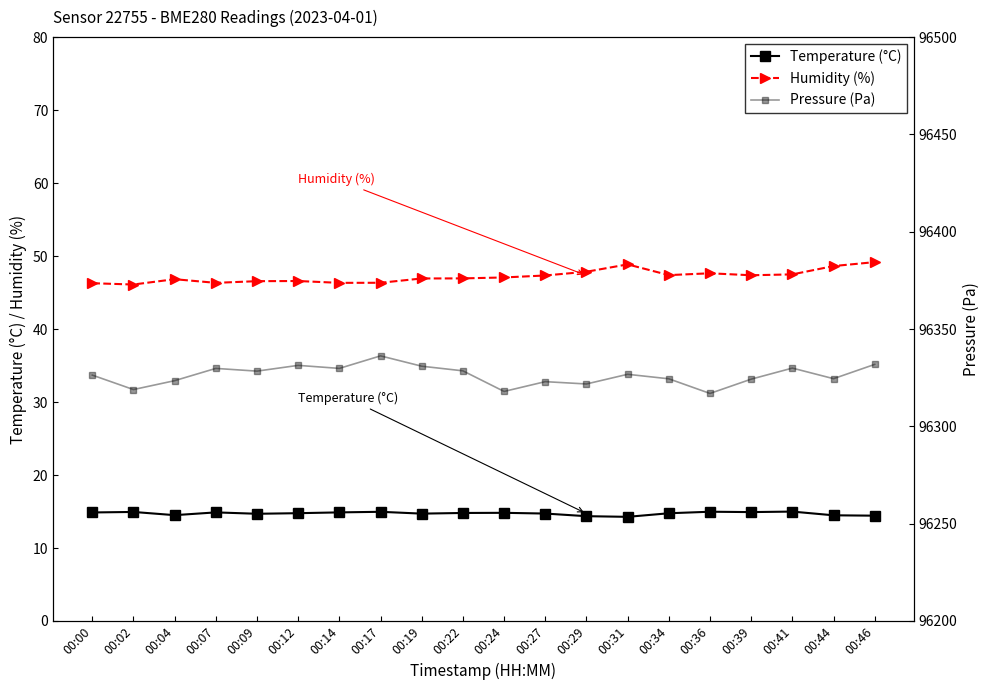

What is the total value across all series at 00:02?

96379.9